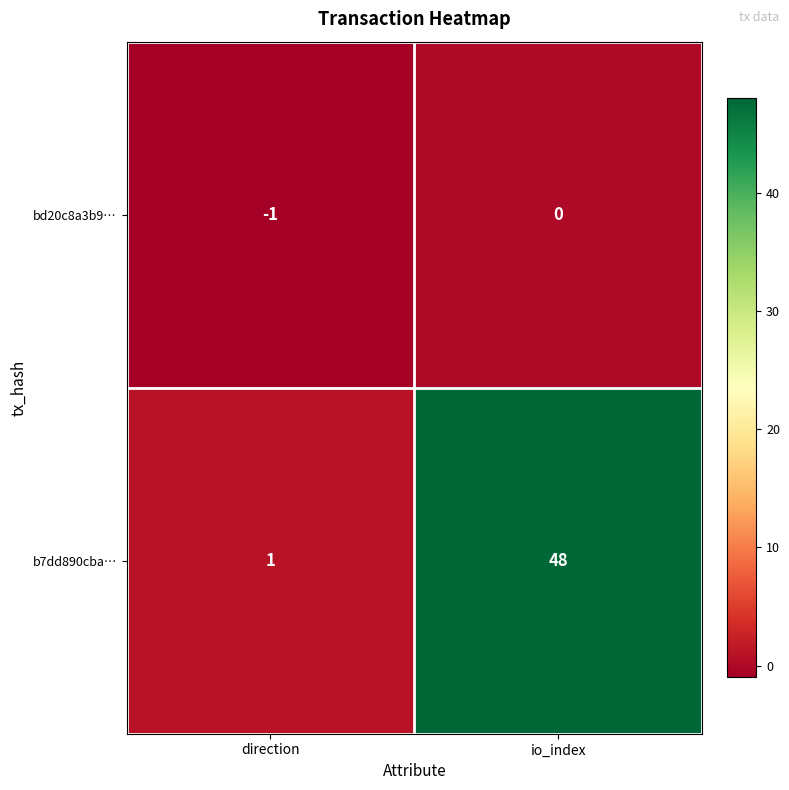

What is the difference between the maximum and minimum values in the b7dd890cba… series?

47